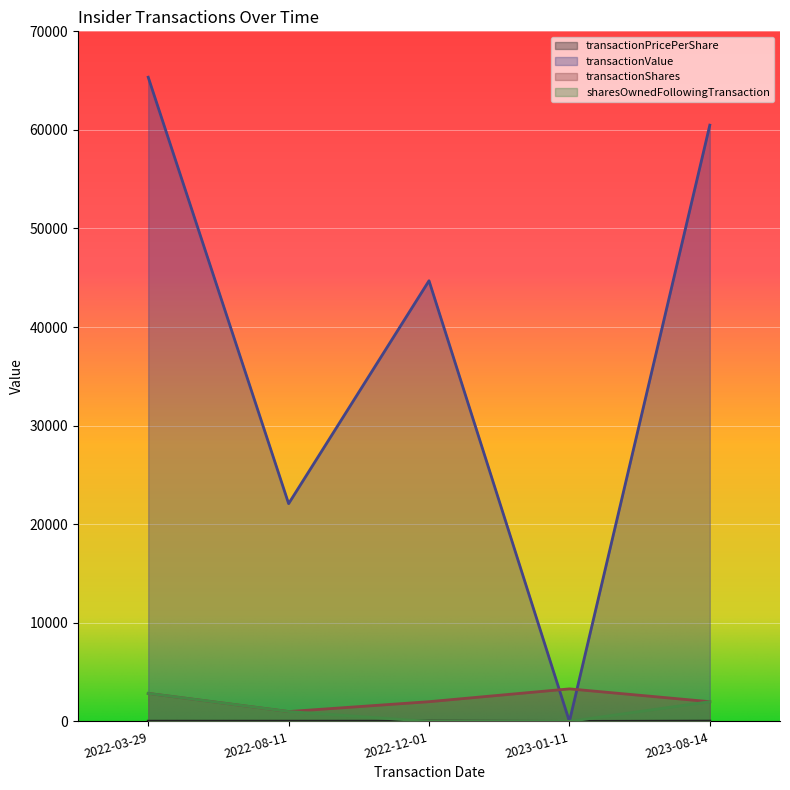

What is the difference between the second highest and minimum values in the sharesOwnedFollowingTransaction series?

2000.0